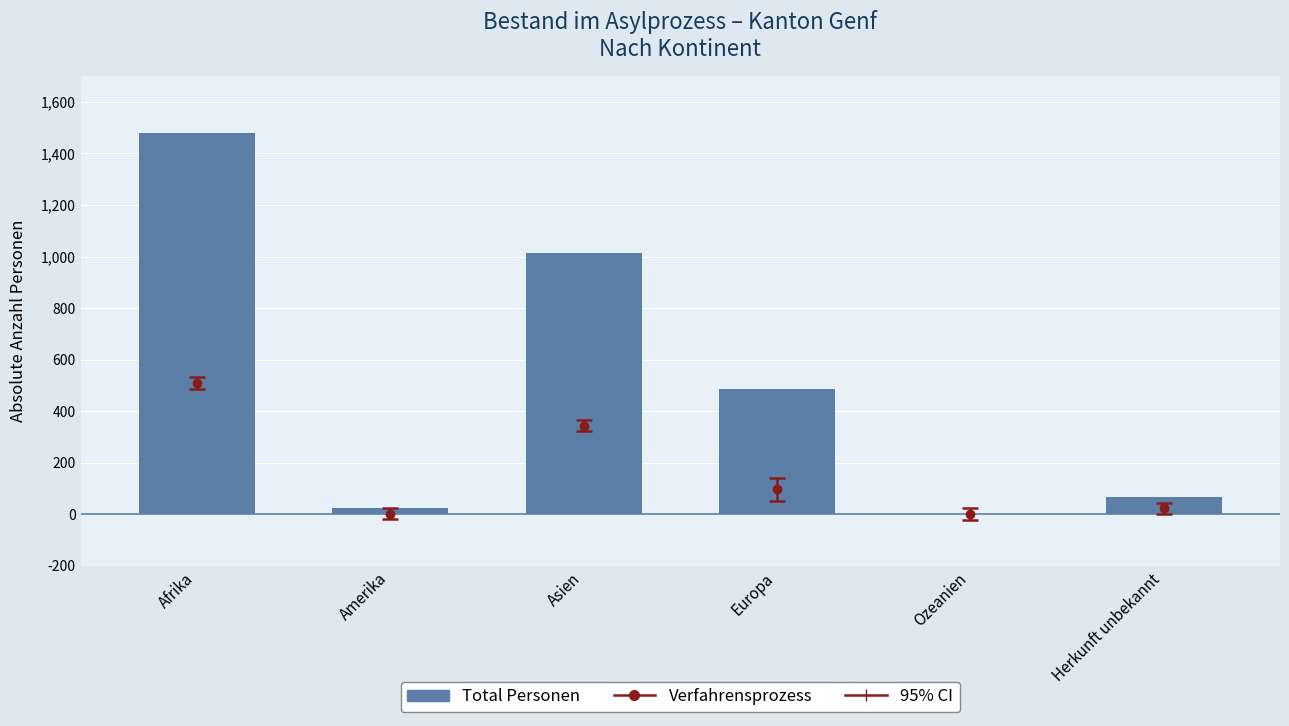

Which category has the lowest value across all series?

Ozeanien